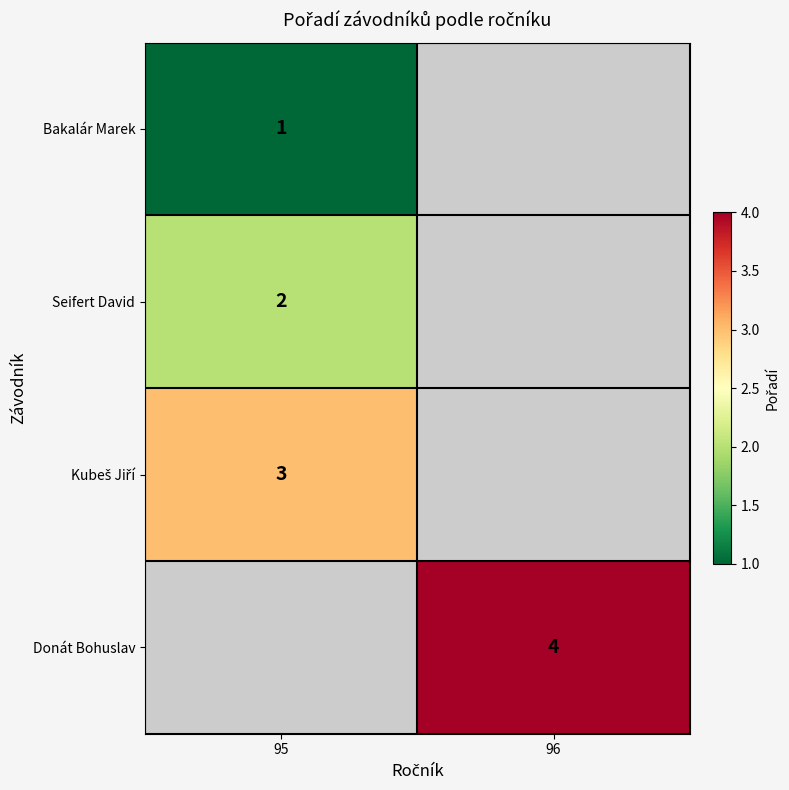

What is the maximum value shown in the chart?

4.0